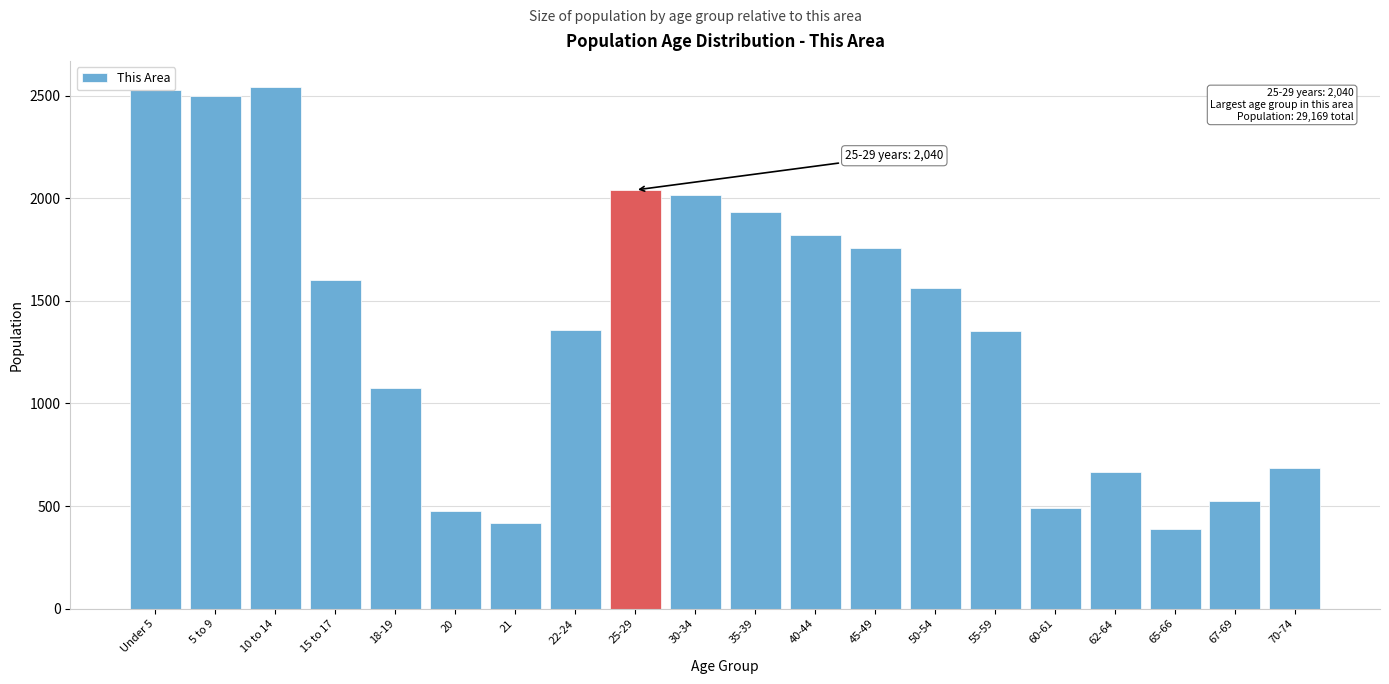

Approximately how many times larger is the value at 60-61 compared to 35-39?

0.3